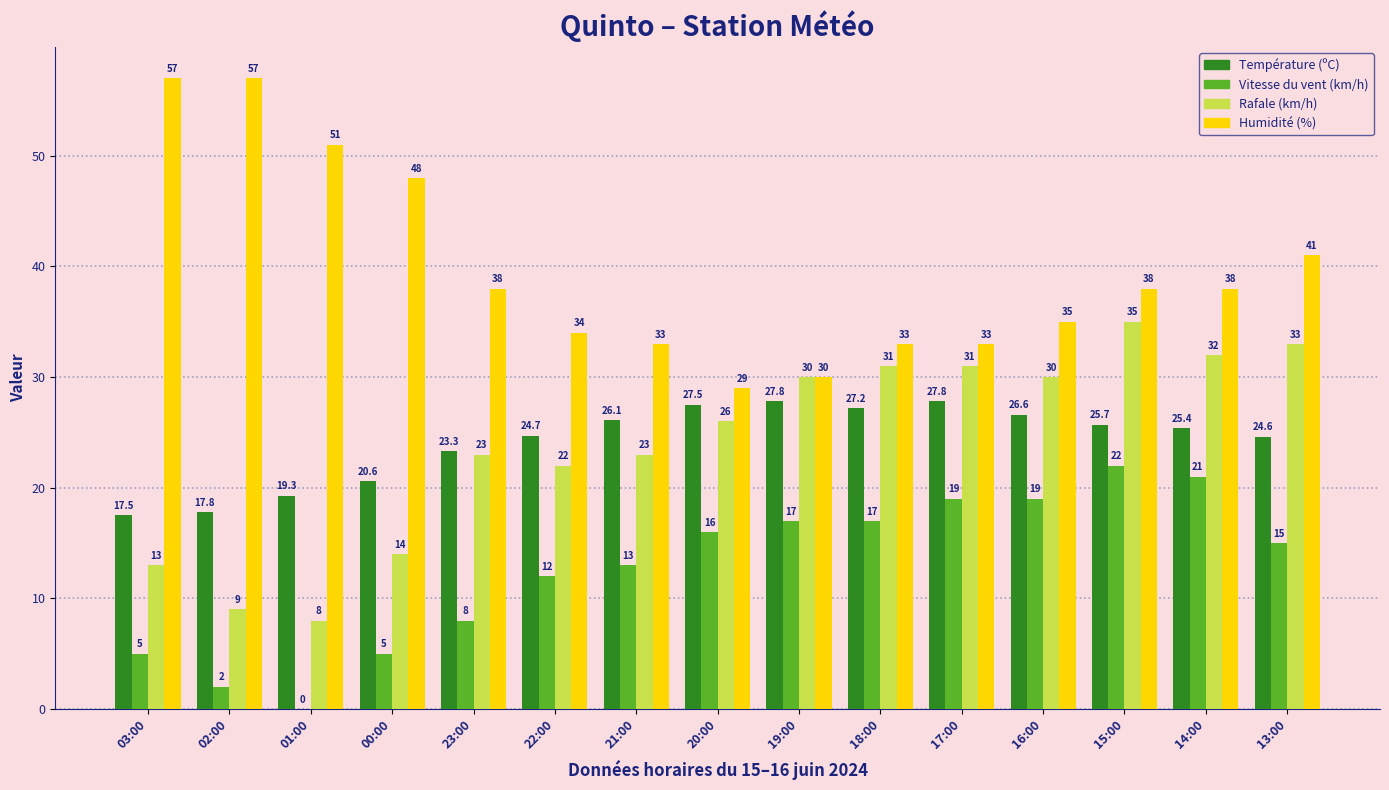

What is the maximum value for Température (ºC)?

27.8